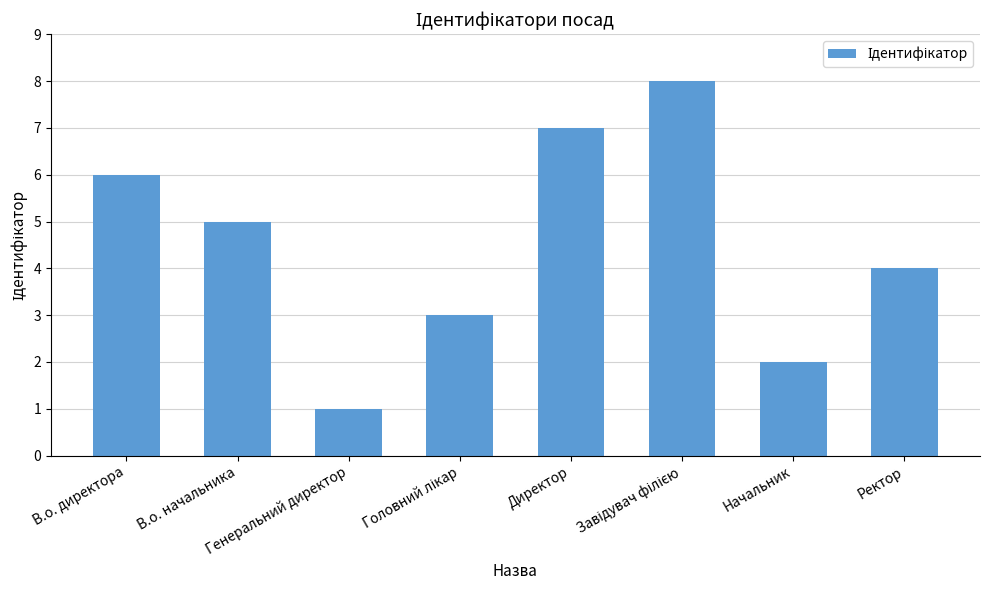

Which label corresponds to the smallest value in the chart?

Генеральний директор